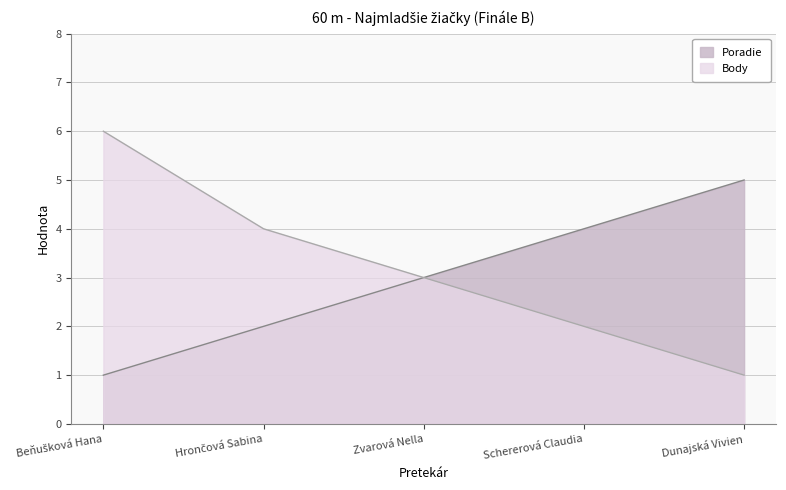

List the series in order of their peak value, lowest first.

Poradie, Body